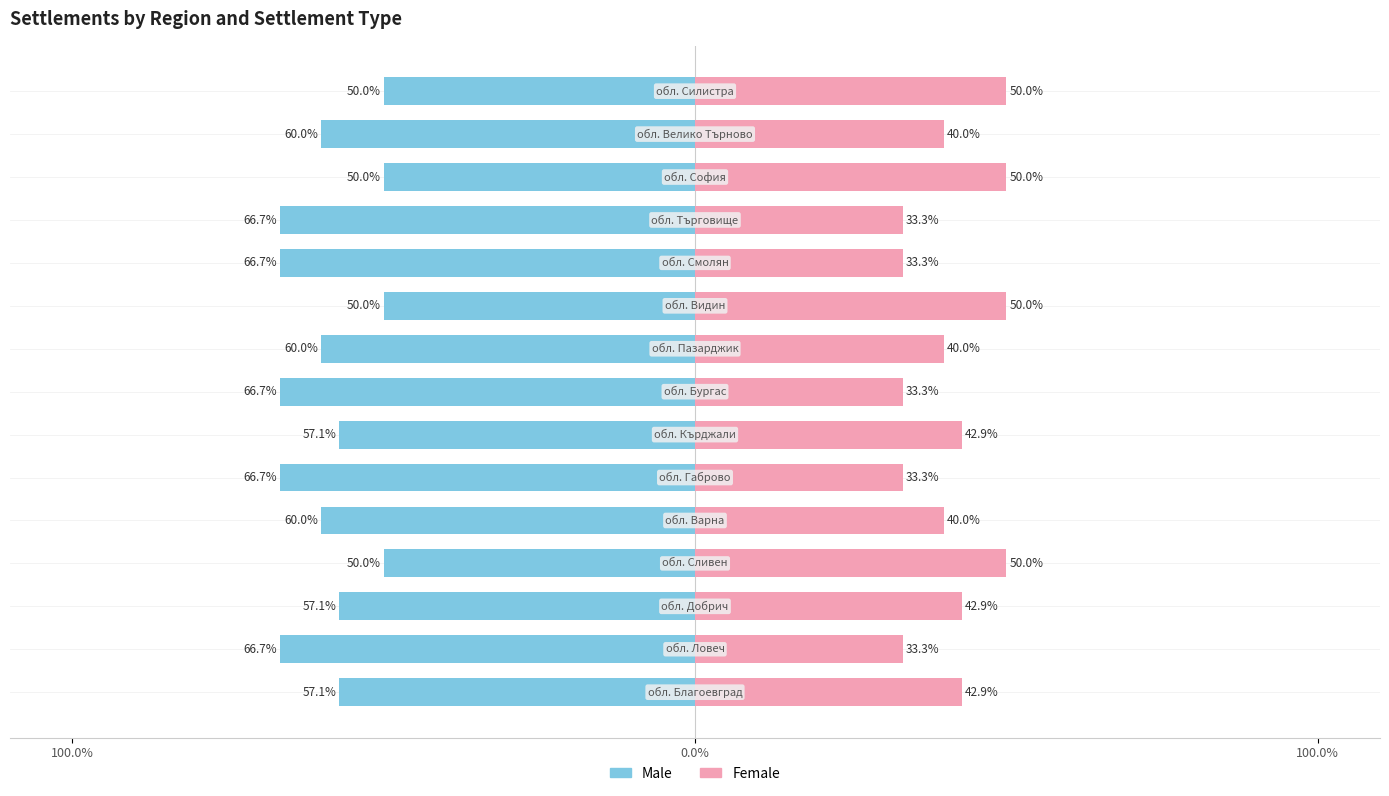

Reading left to right, extract all data points from this chart.

Male: -57.1	-66.7	-57.1	-50.0	-60.0	-66.7	-57.1	-66.7	-60.0	-50.0	-66.7	-66.7	-50.0	-60.0	-50.0
Female: 42.9	33.3	42.9	50.0	40.0	33.3	42.9	33.3	40.0	50.0	33.3	33.3	50.0	40.0	50.0